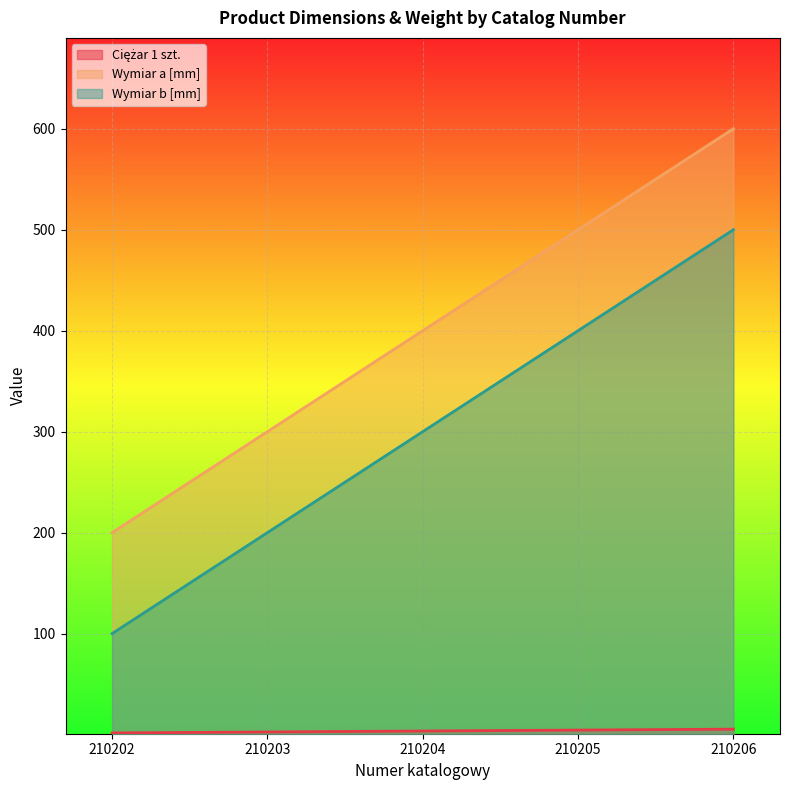

How many lines are shown in the chart?

3